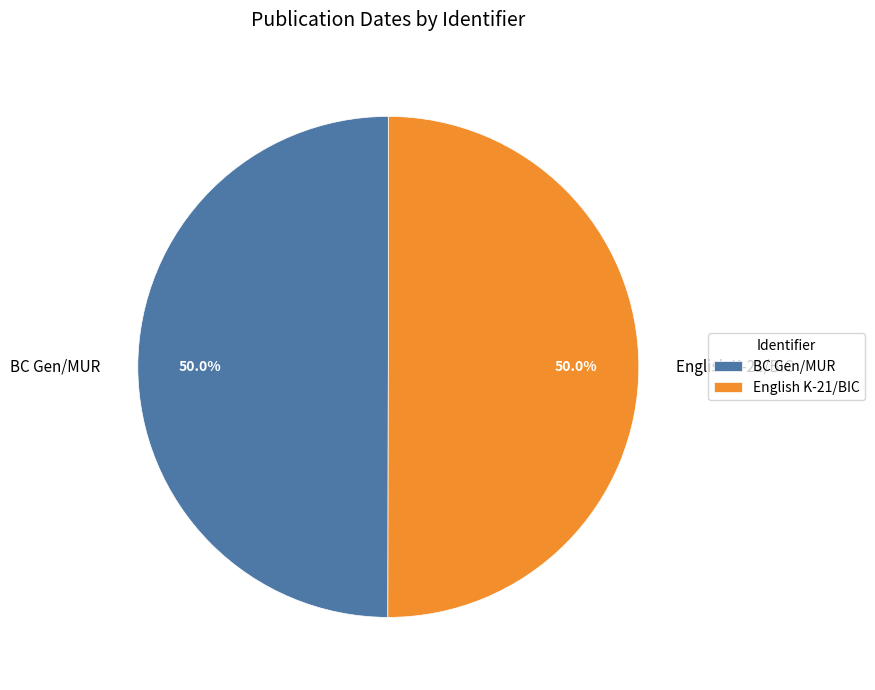

Approximately how many times larger is the value at BC Gen/MUR compared to English K-21/BIC?

1.0